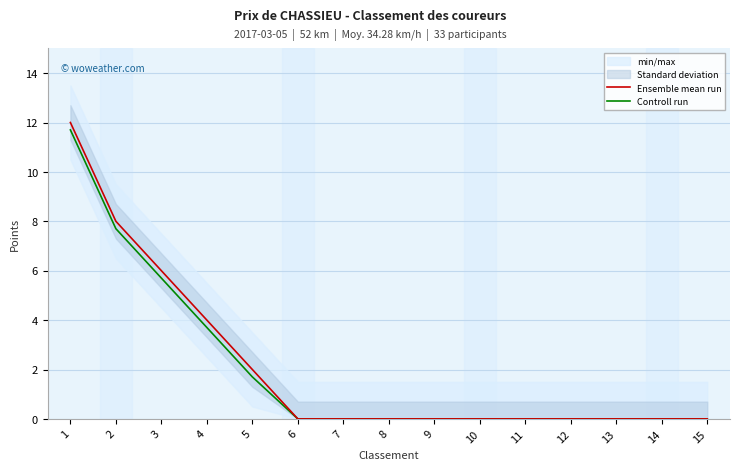

How many distinct data groups are displayed?

2